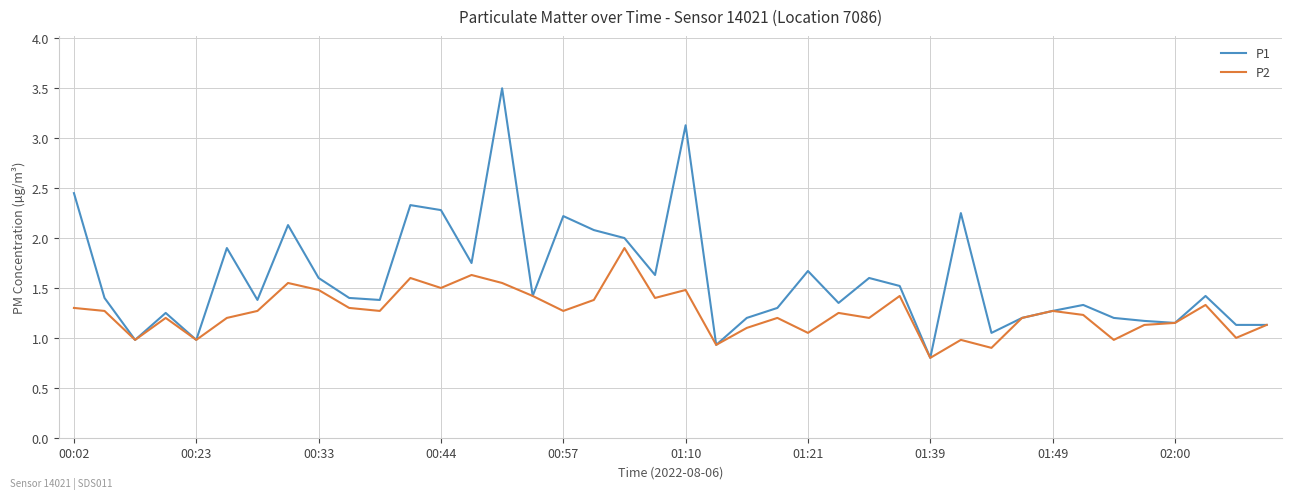

Which series has the largest total across all categories?

P1